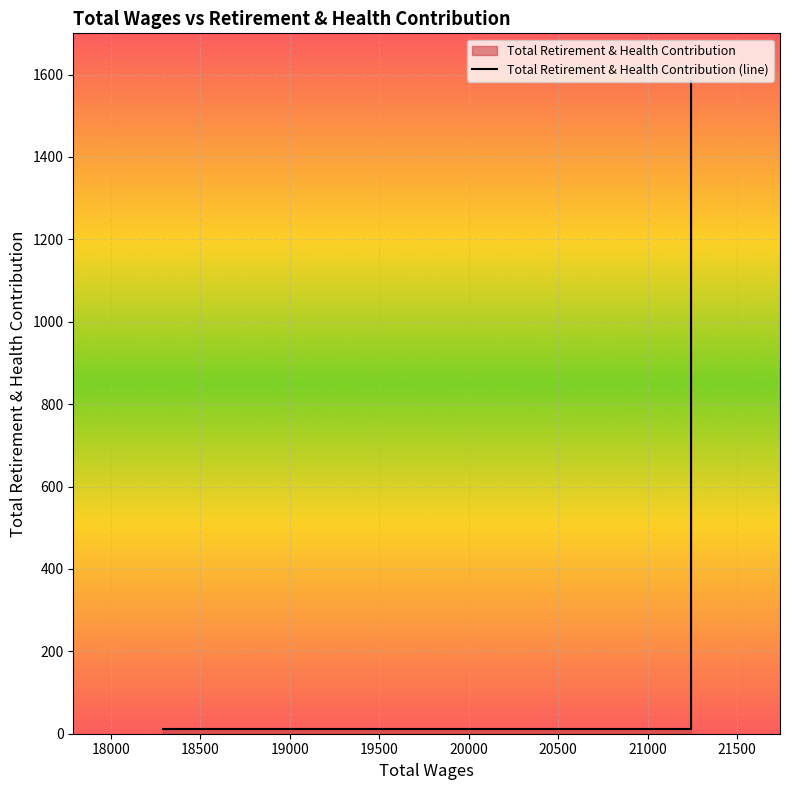

What is the value of the 3rd point from the left?

12